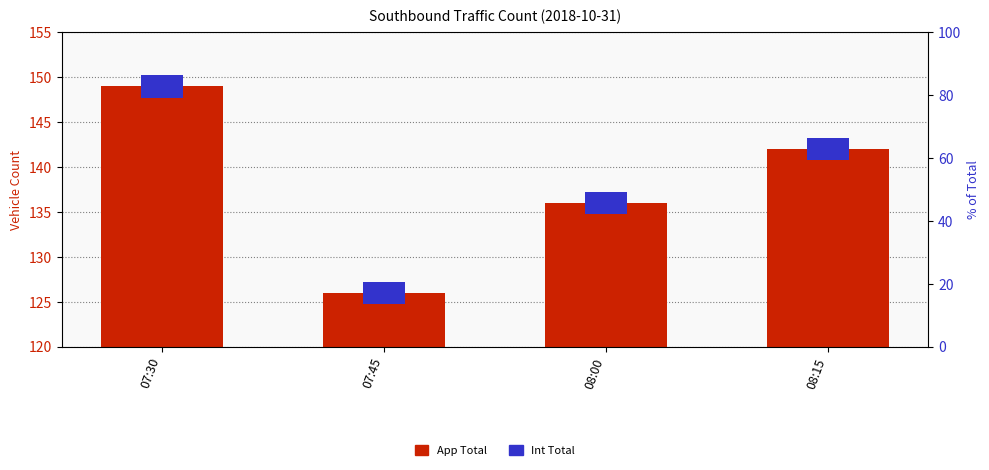

What is the label of the 2nd bar from the right?

08:00